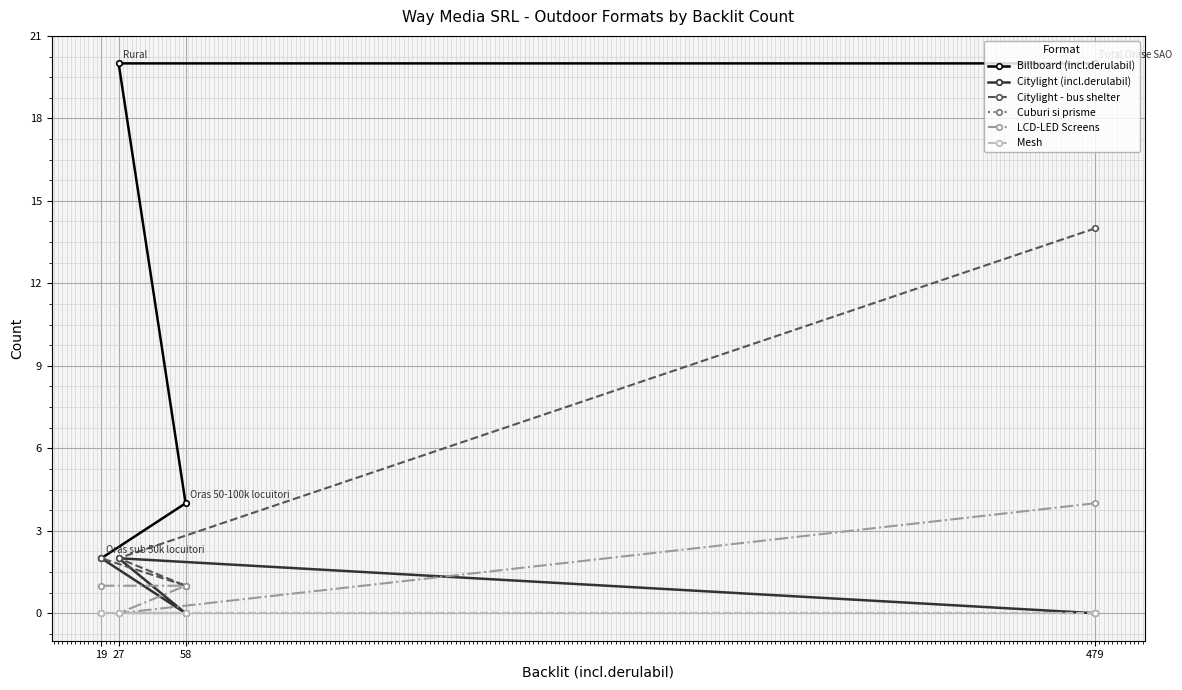

In Citylight (incl.derulabil), how many points are higher than both neighbors (excluding endpoints)?

1